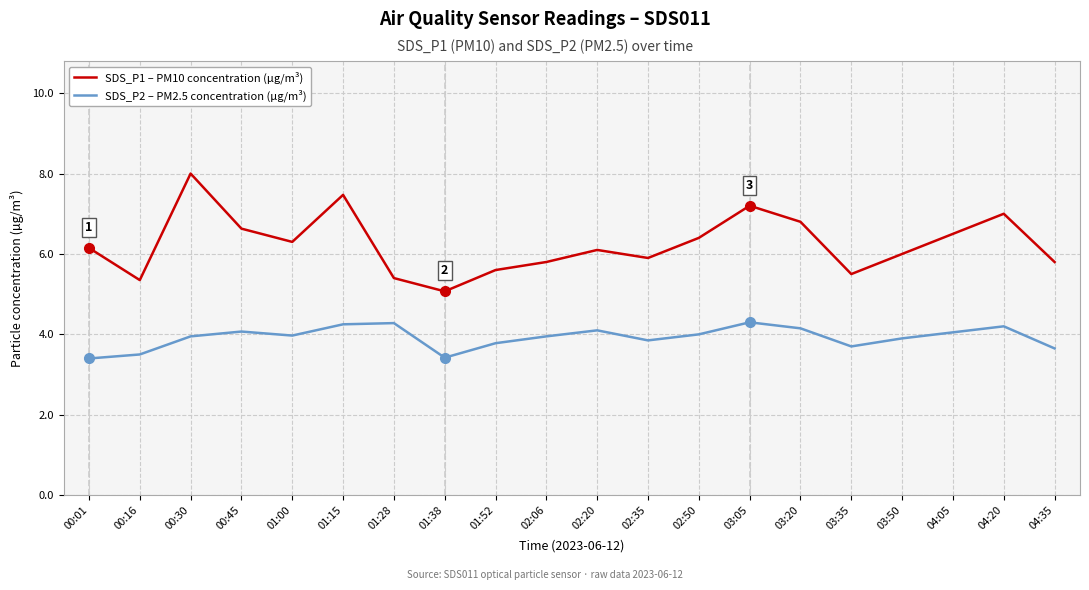

Does the chart display data point markers on the line(s)?

No